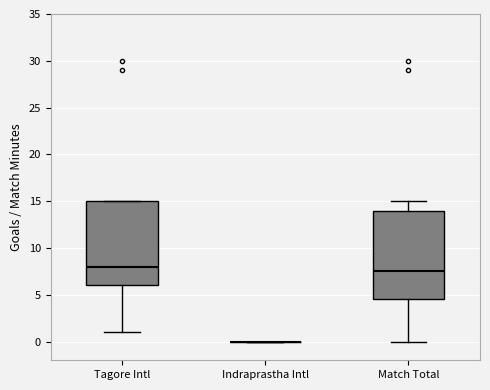

Comparing the boxes themselves (not the whiskers), which one is the tallest?

Match Total